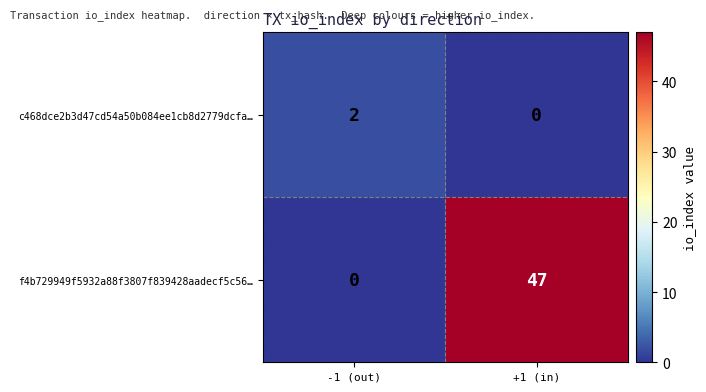

What is the total value across all series at -1 (out)?

2